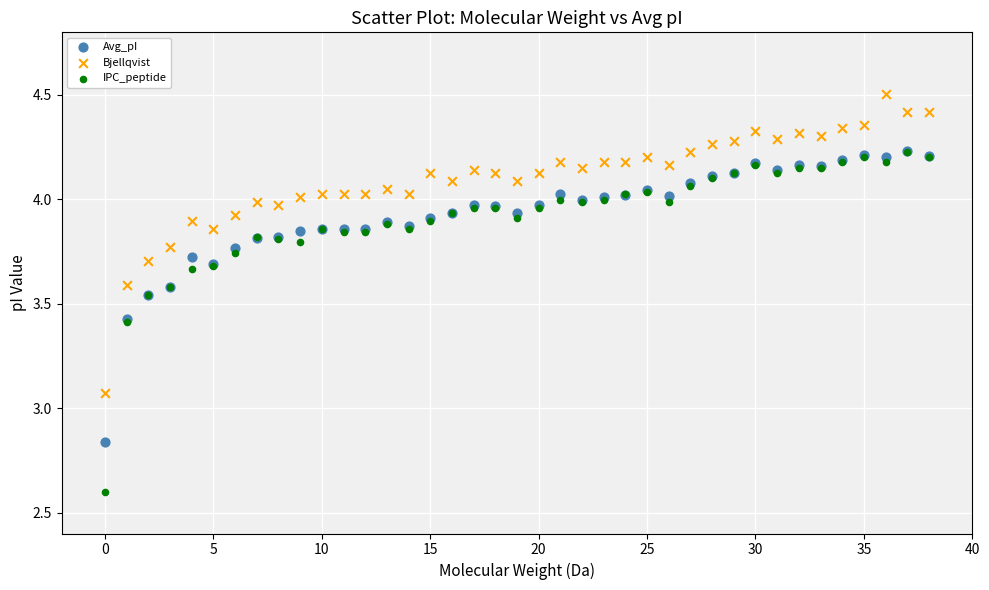

In the IPC_peptide series, what Y value is closest to 3?

2.6